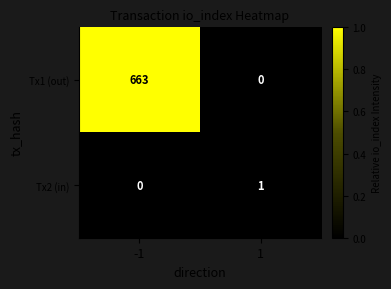

The Tx1 (out) series shows 270 at 1. True or false?

False